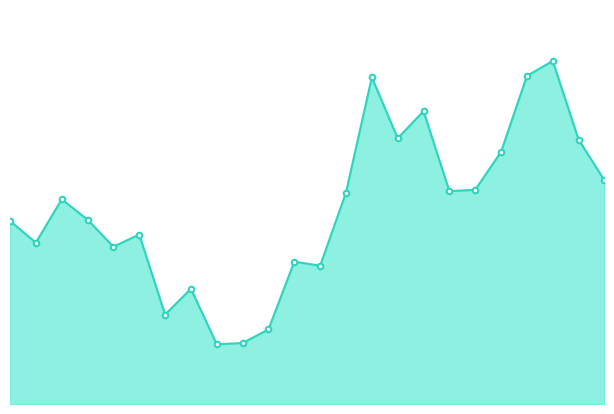

What is the maximum value shown in the chart?

7.0